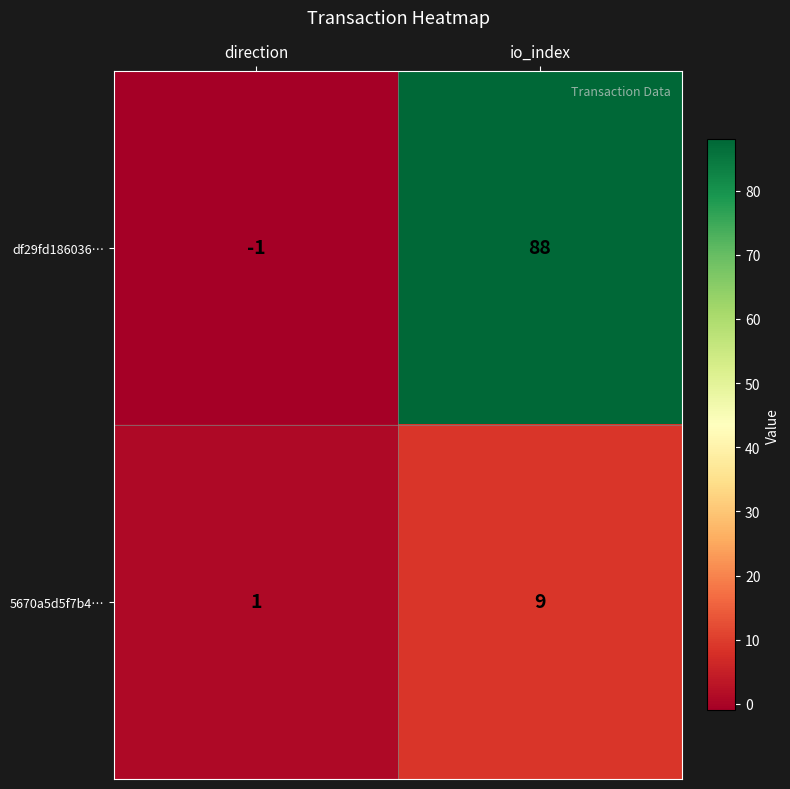

At how many categories does at least one series exceed 16?

1